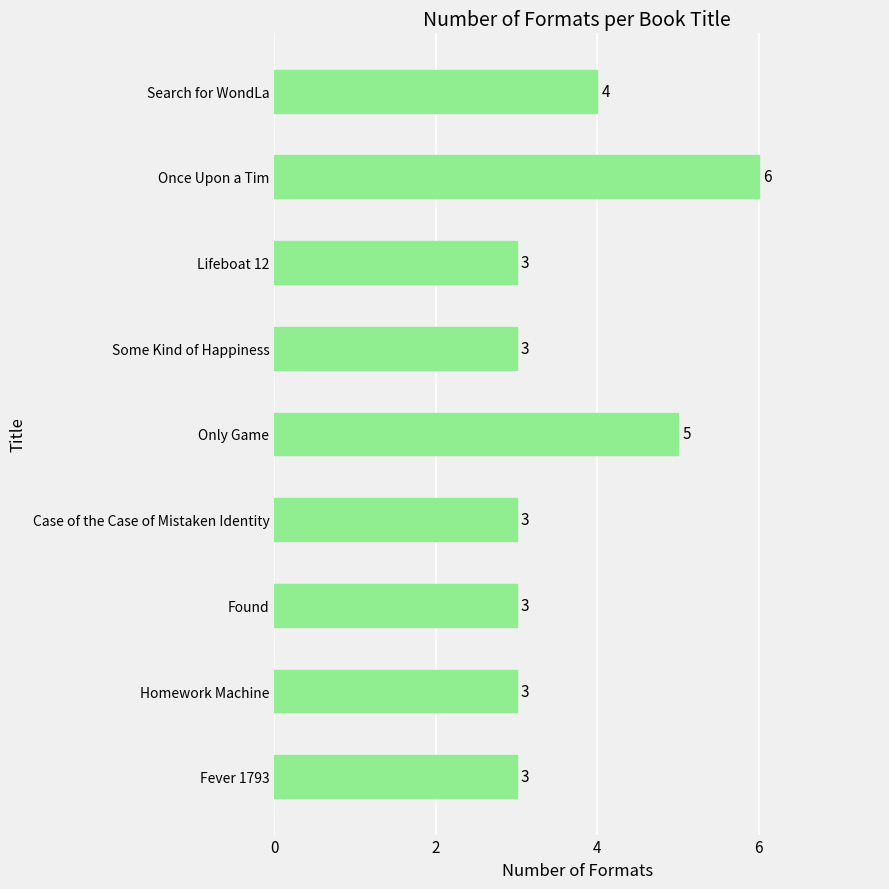

At which category does the chart reach its peak across all series?

Once Upon a Tim